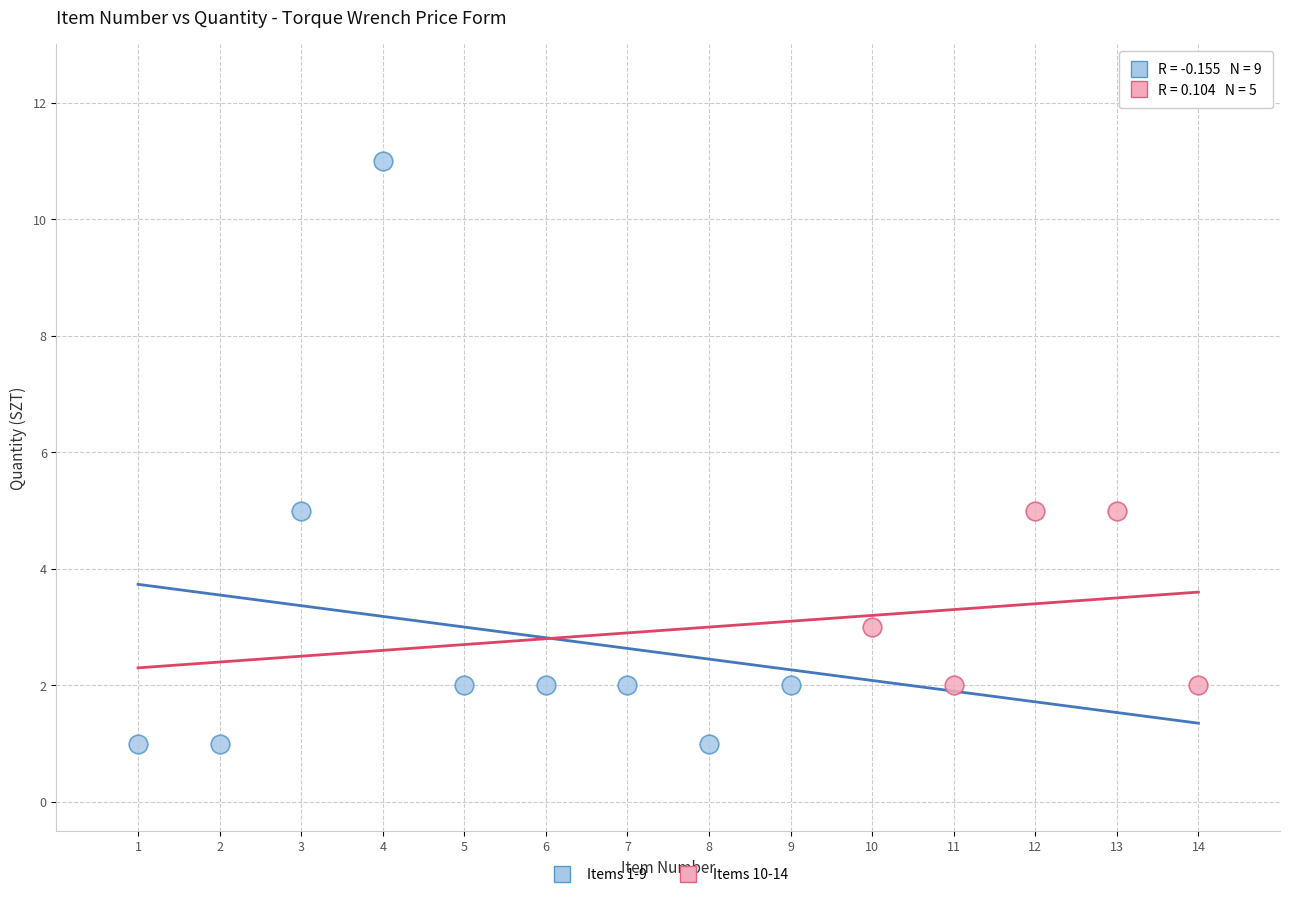

Which series reaches the maximum Y coordinate?

Items 1-9